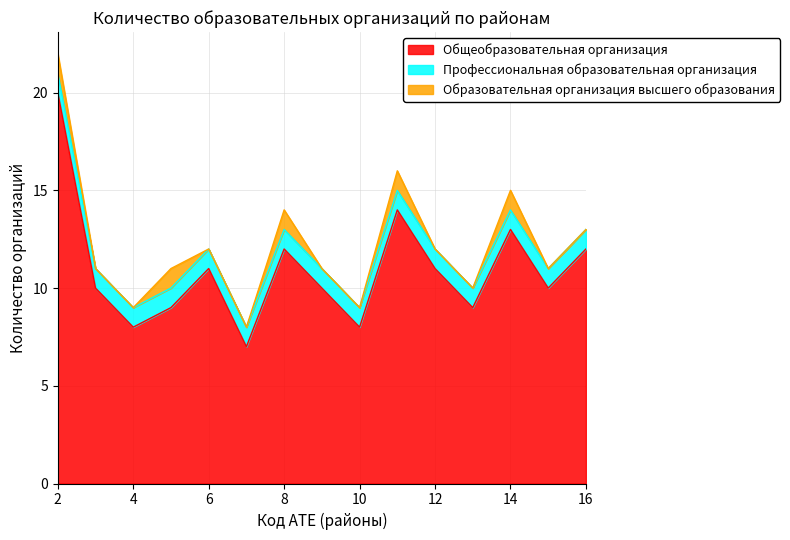

What is the maximum value for Общеобразовательная организация?

20